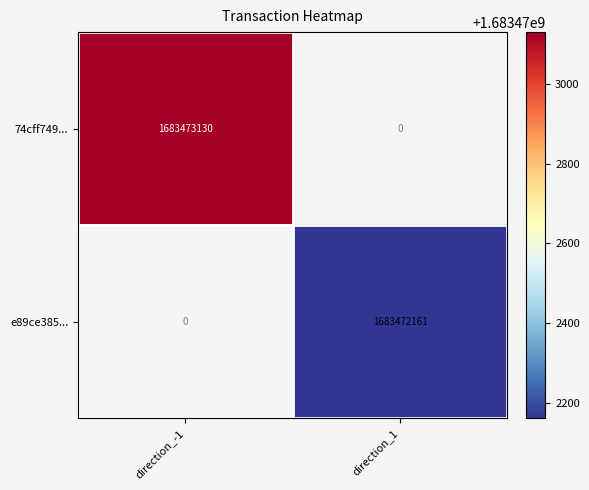

The e89ce385... series shows 0 at direction_-1. True or false?

True